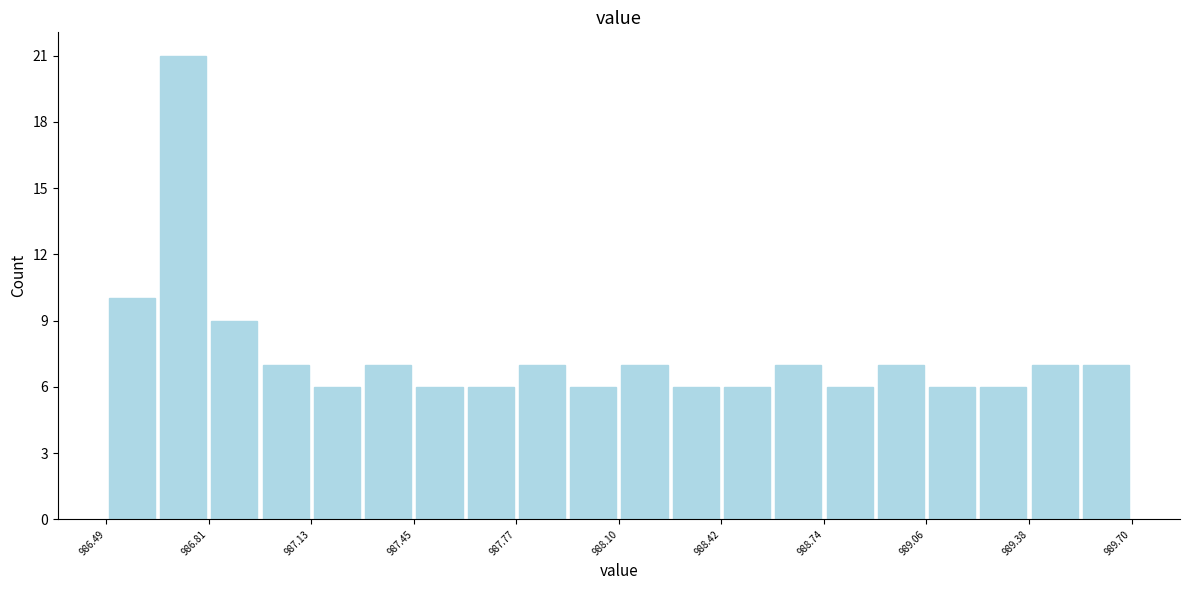

Read against the x-axis, roughly where is the centre of the tallest bar?

986.75